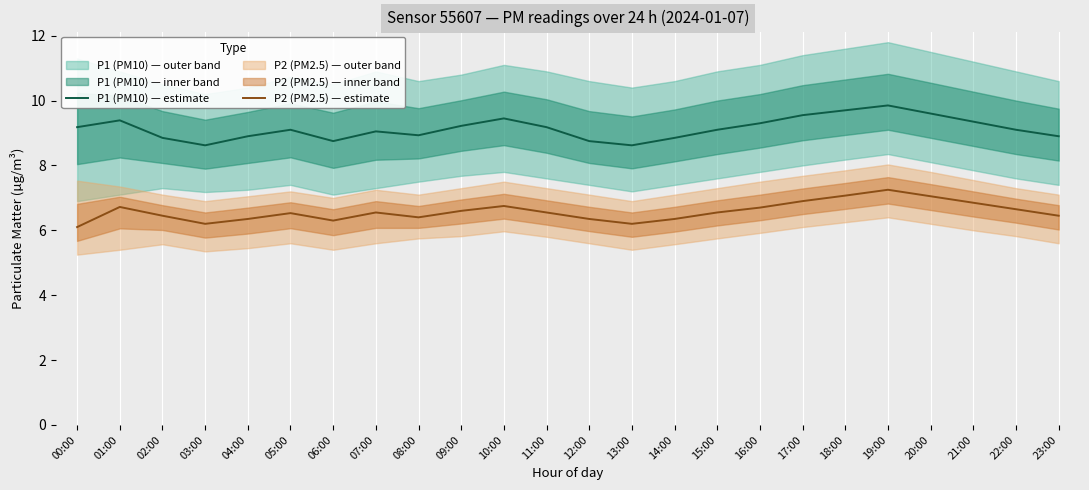

What is the spread (max minus min) of values at 06:00?

2.5